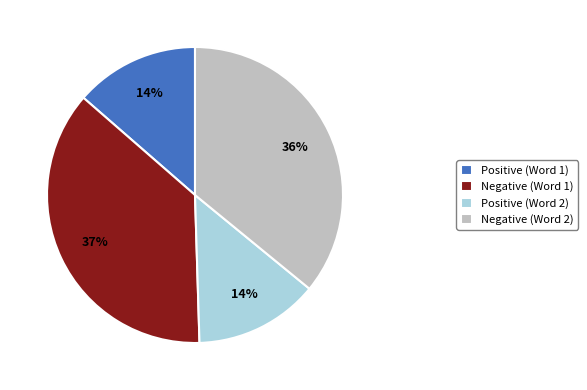

What is the largest slice in the pie chart?

Negative (Word 1)